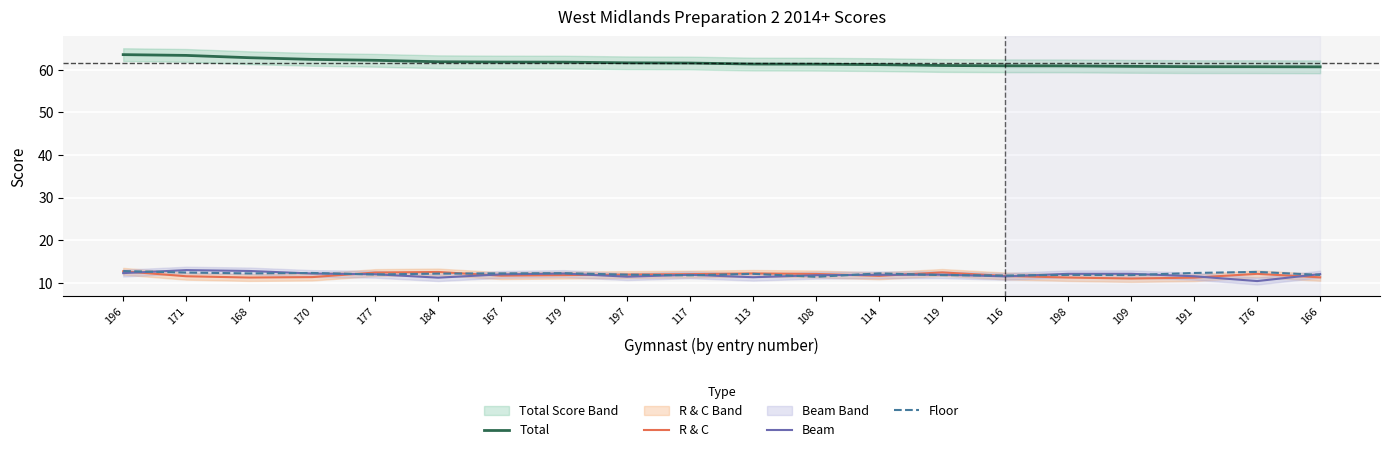

List the labels in order of Floor value, smallest first.

108, 116, 117, 119, 109, 198, 166, 197, 177, 113, 184, 168, 167, 114, 179, 170, 191, 171, 176, 196